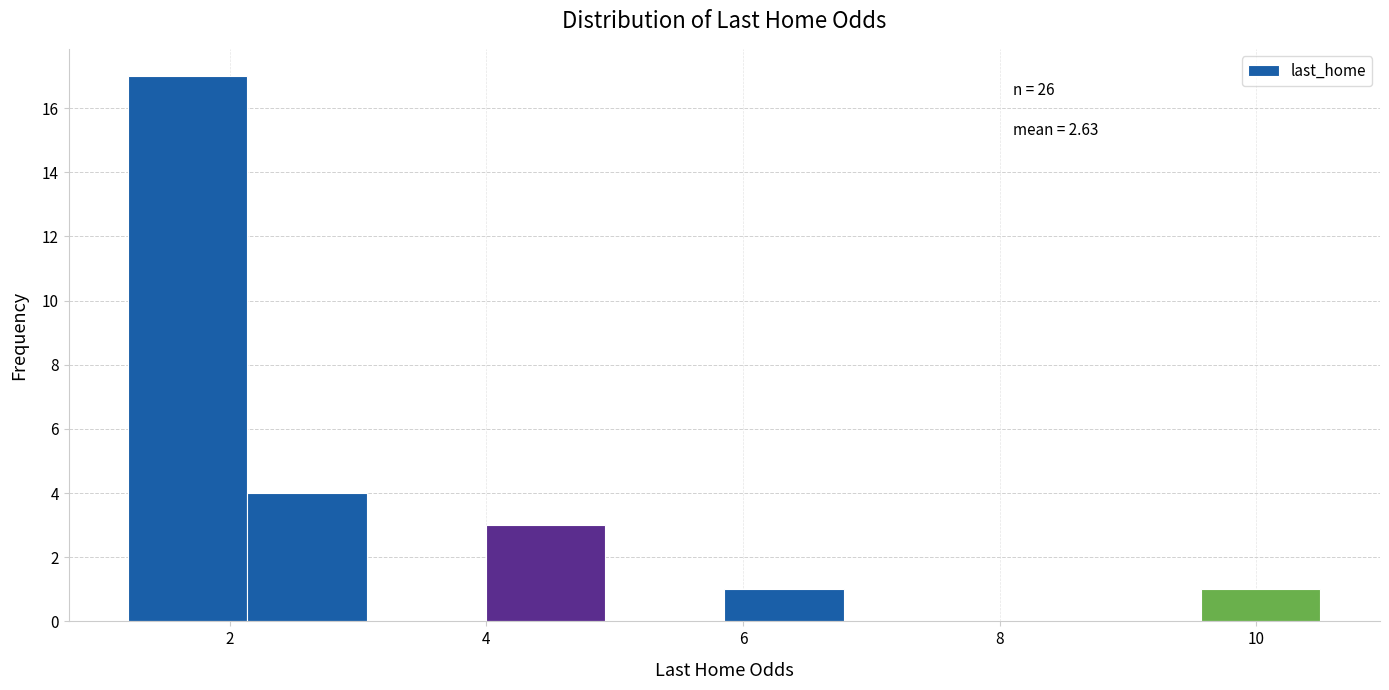

Which range on the x-axis has the tallest bar?

1.2 to 2.2